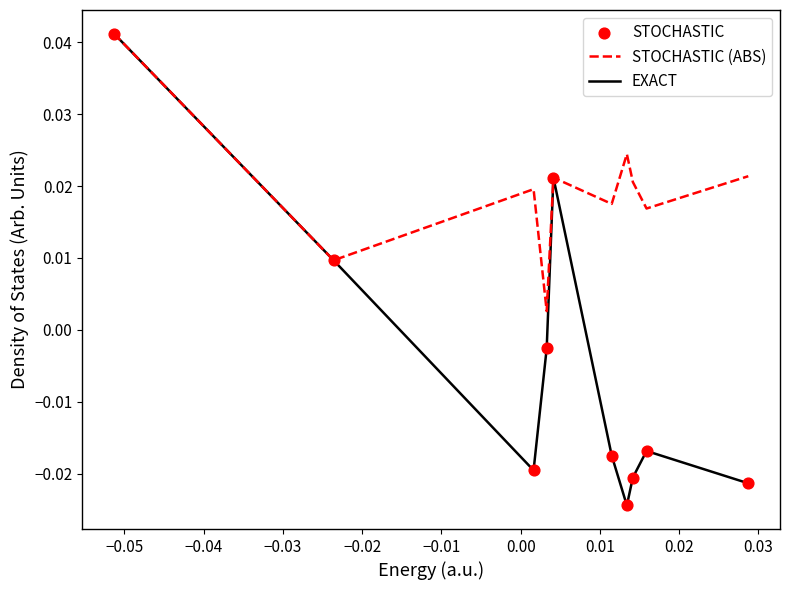

Which series has the largest range (max minus min)?

EXACT